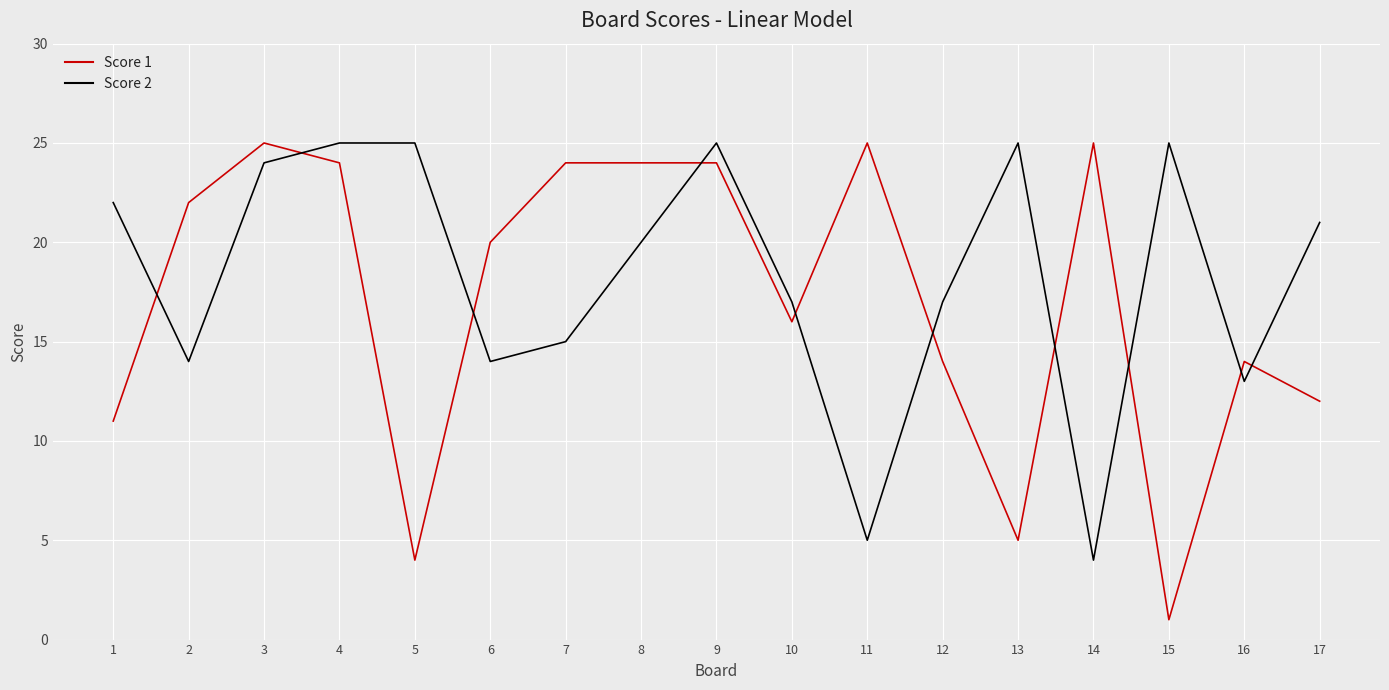

How many intersections are there between Score 2 and Score 1?

10